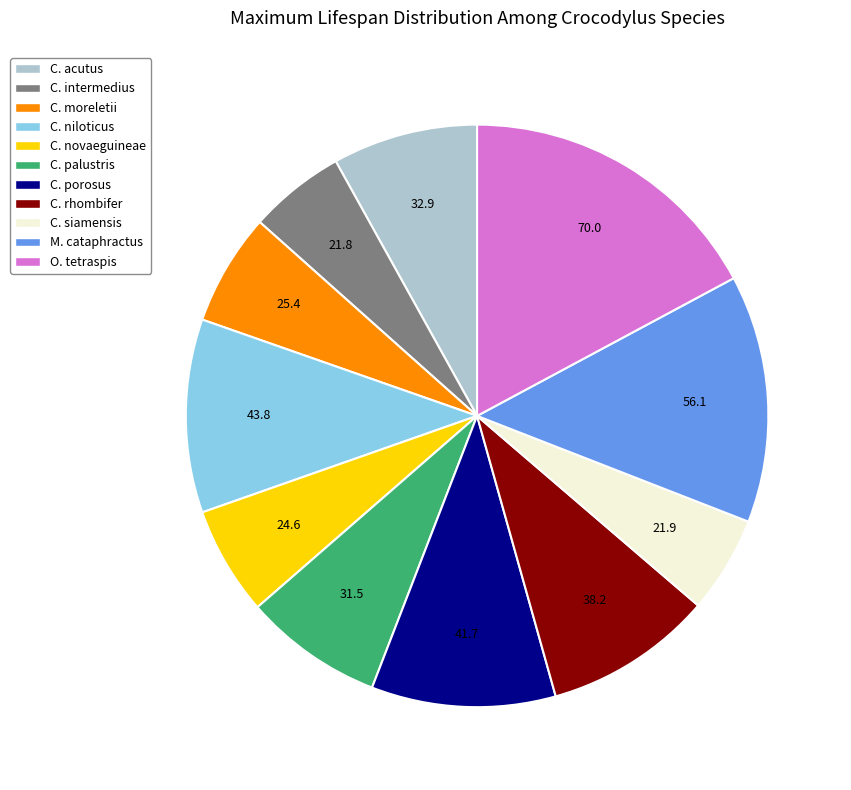

Is there a majority slice in this chart?

No